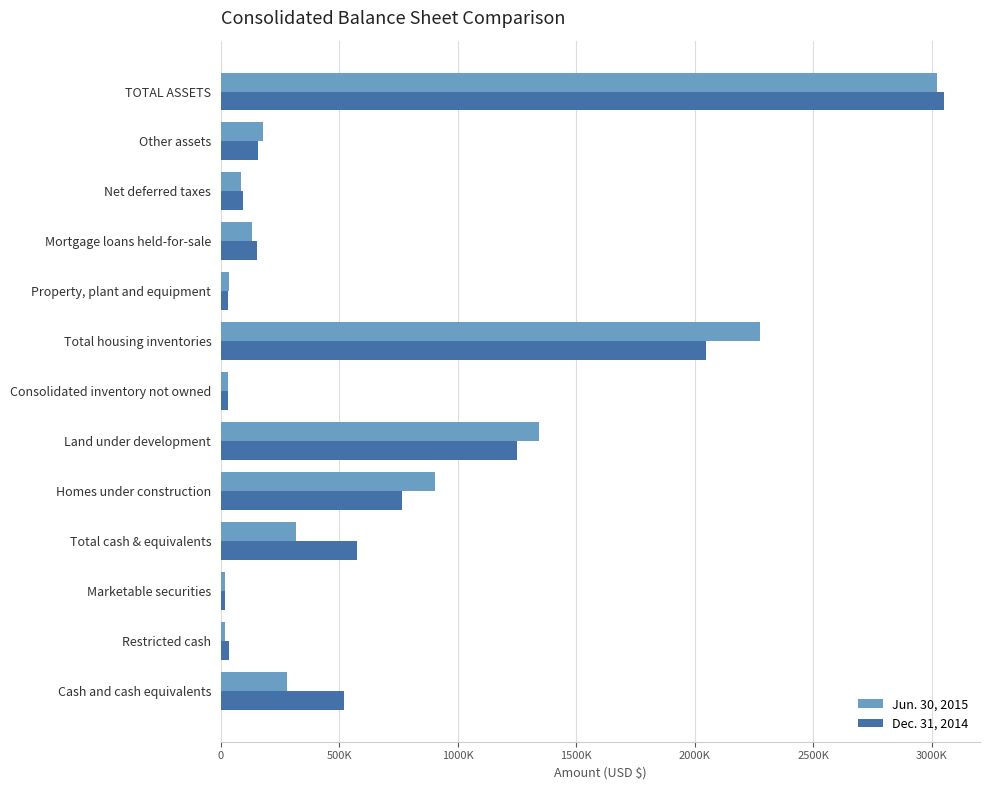

What is the smallest value displayed?

17791